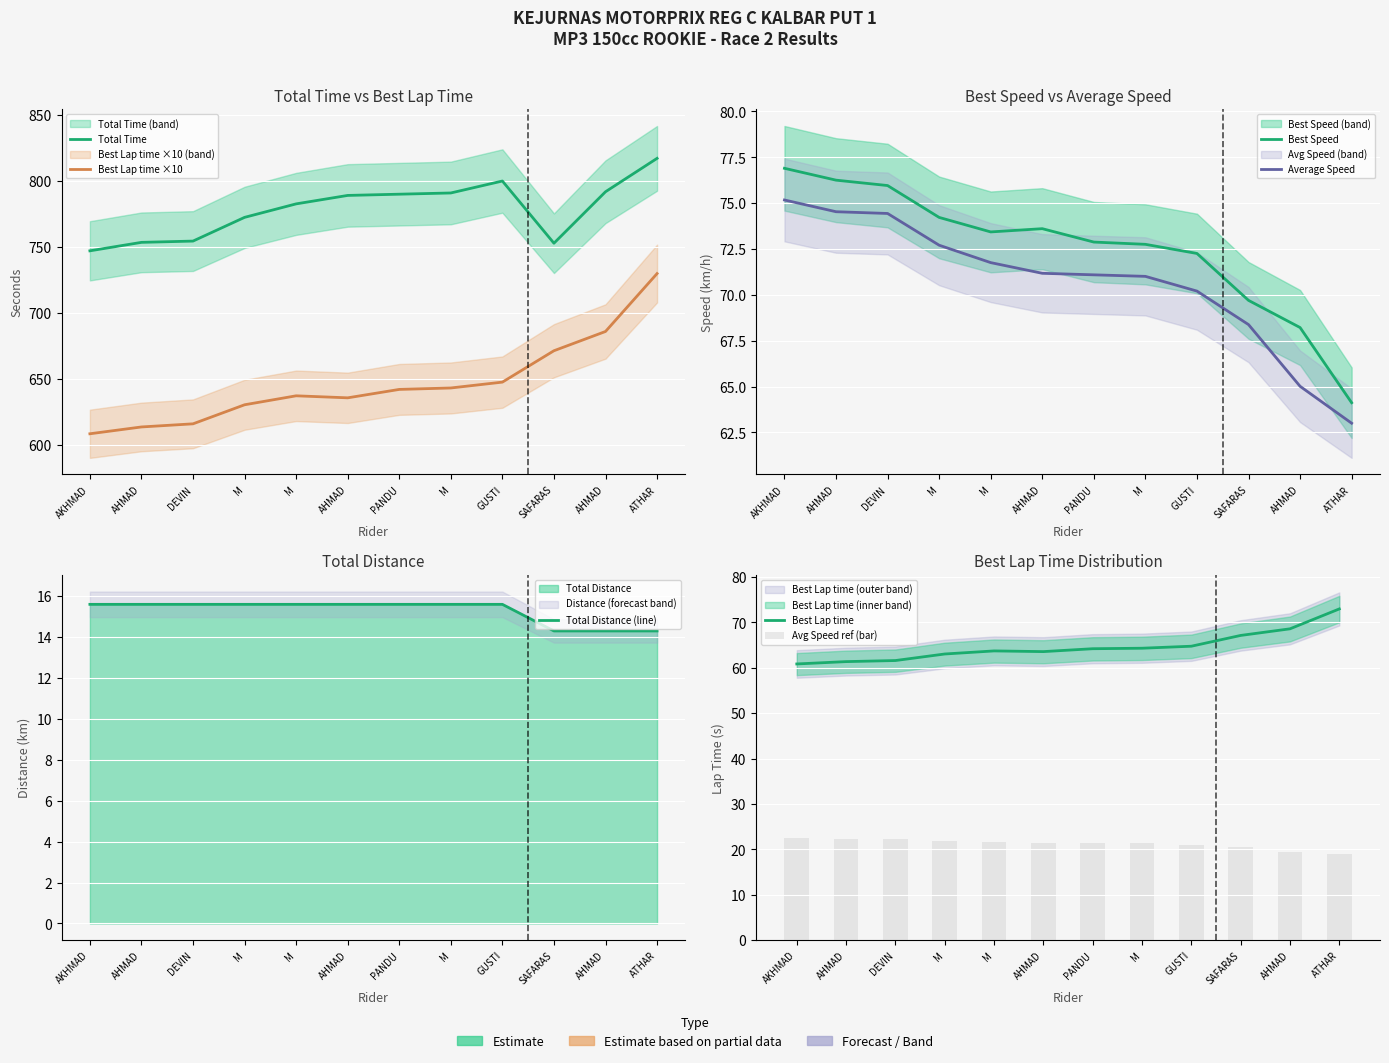

What is the approximate value of Best Lap time at AHMAD?

686.0